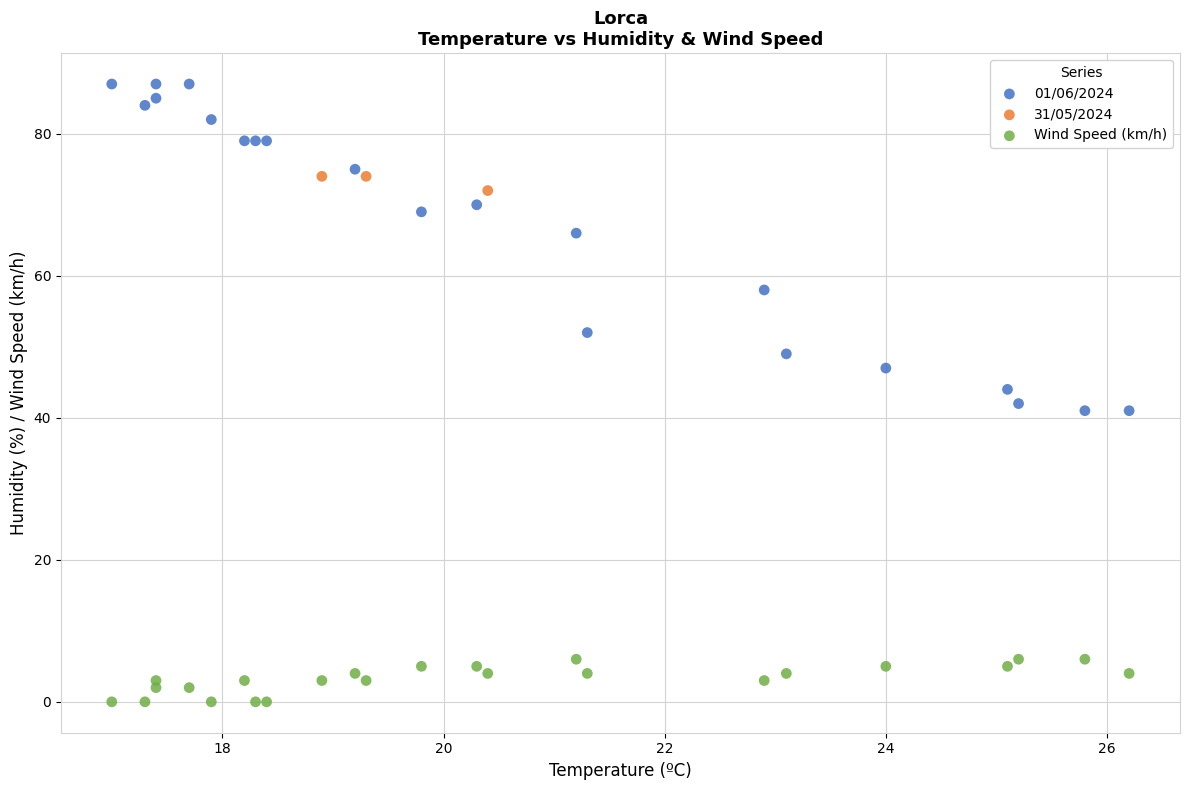

Which series has the largest Y range (max minus min)?

01/06/2024